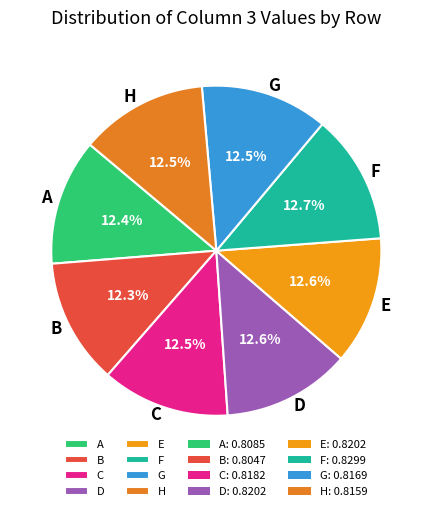

What percentage do H and F together represent?

25.2%